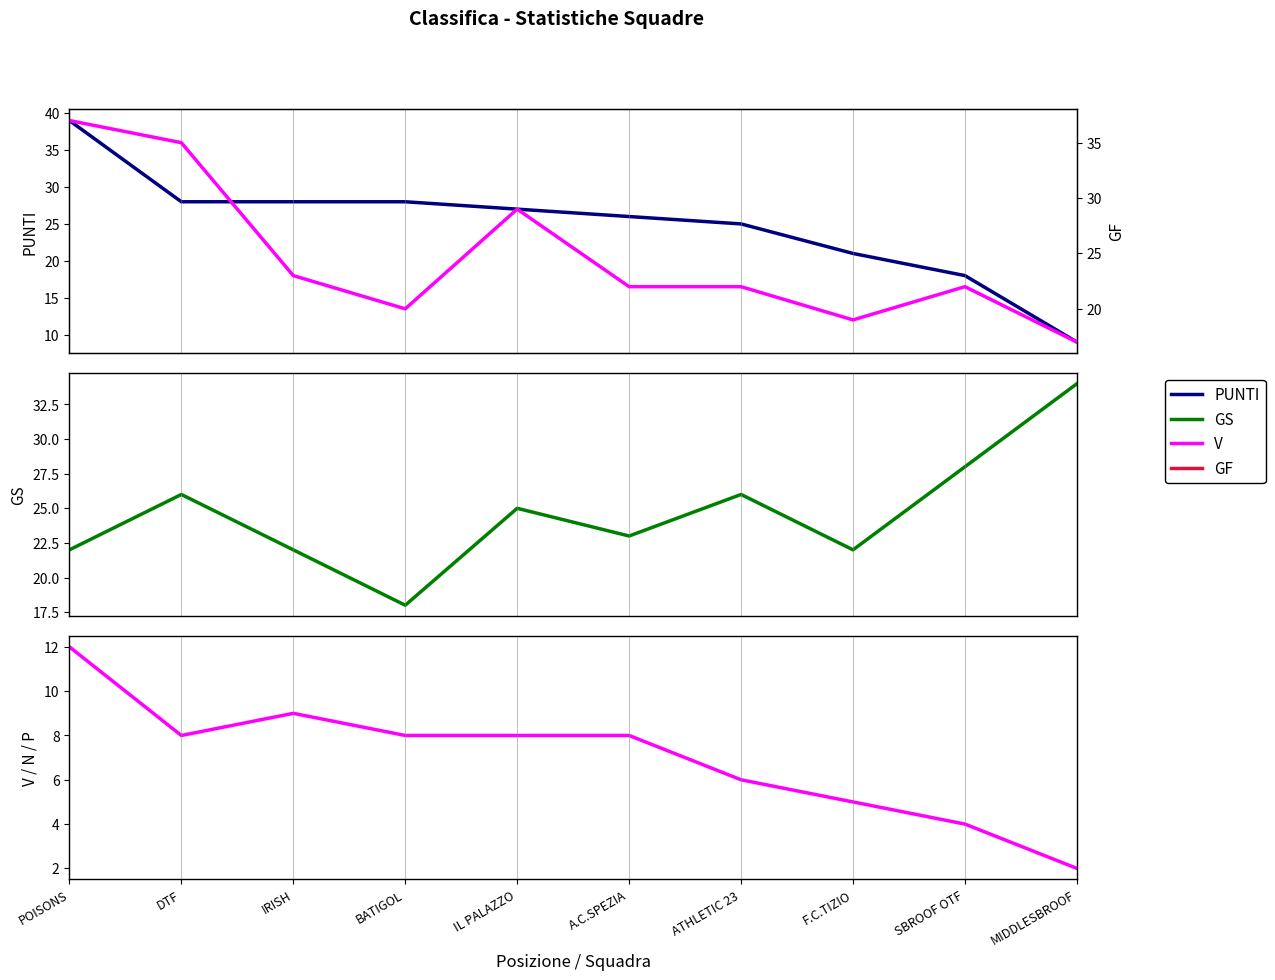

Between A.C.SPEZIA and DTF, which is larger?

DTF